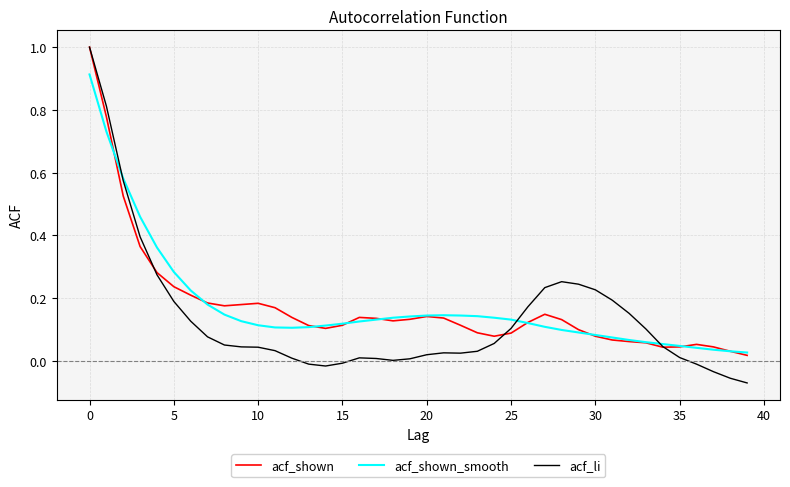

What are all the series names shown in the legend?

acf_shown, acf_shown_smooth, acf_li